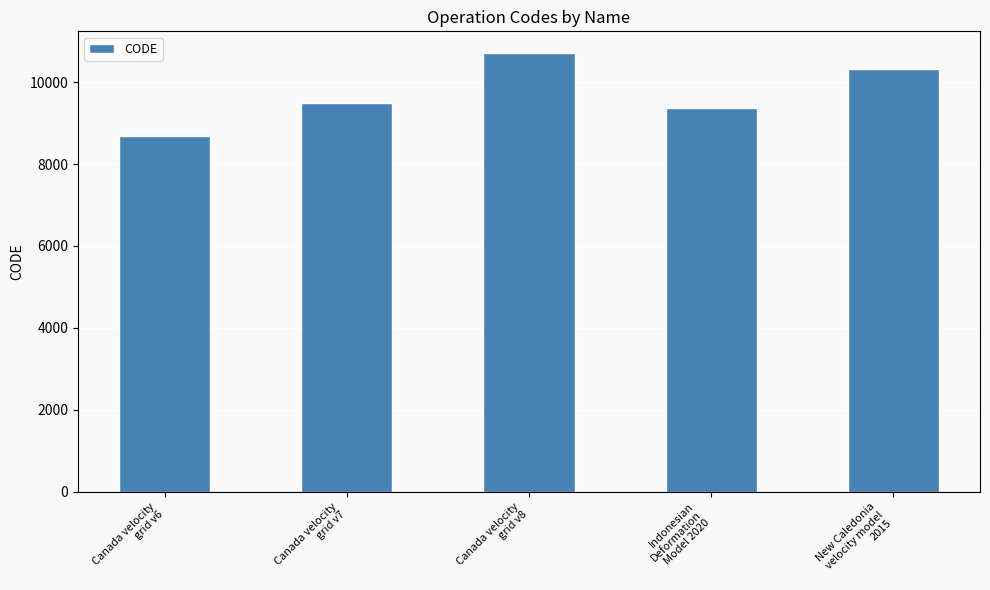

Is it true that the value at Canada velocity
grid v7 is 9483?

True